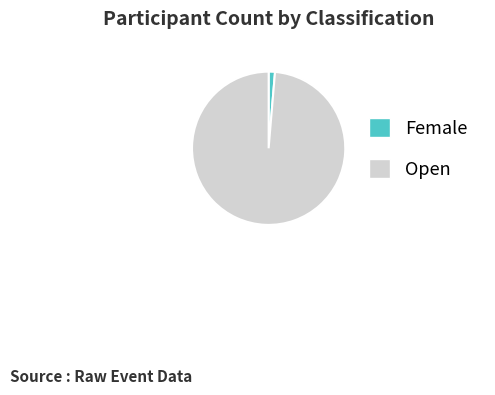

Approximately how many times larger is the value at Open compared to Female?

74.0